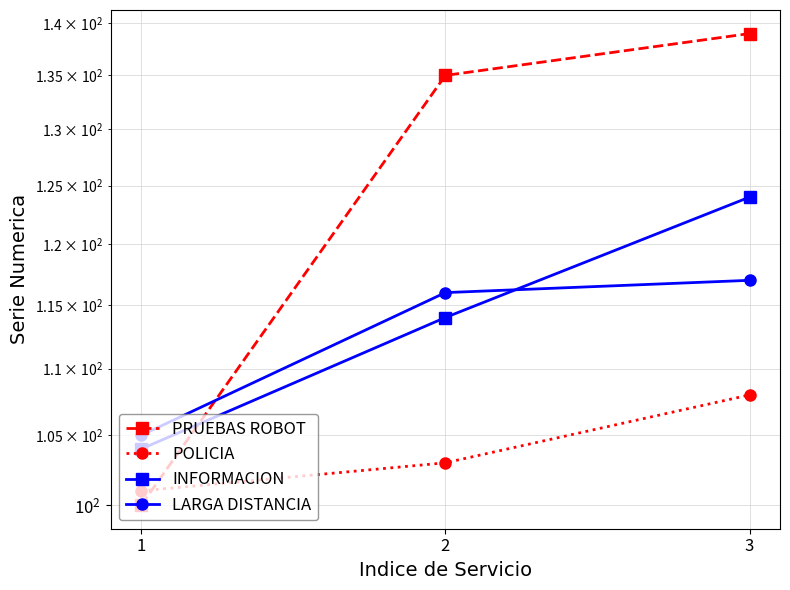

What is the value of the INFORMACION point at the 2nd from the left?

114